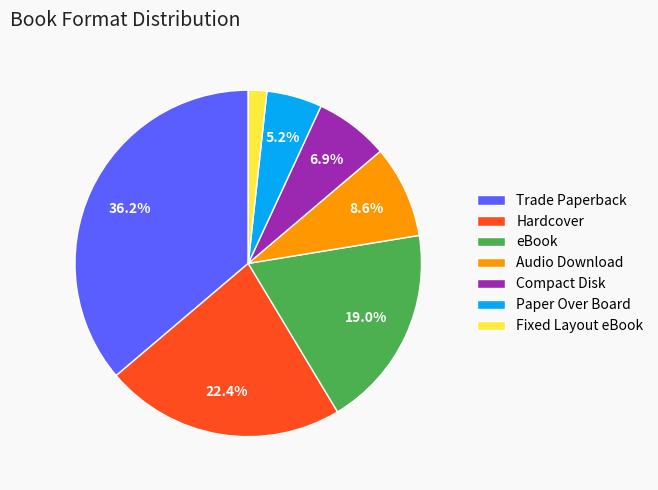

Is it true that Paper Over Board is 19% of the pie?

False